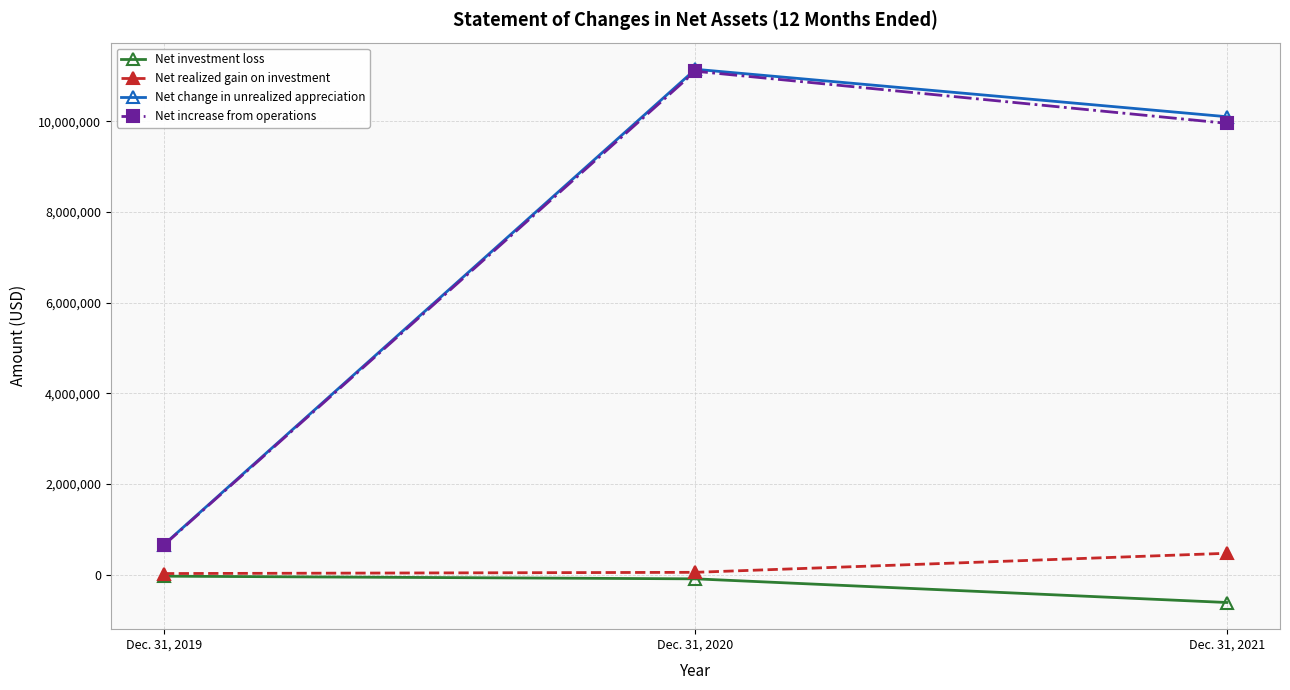

What is the highest value of the Net realized gain on investment series?

470168